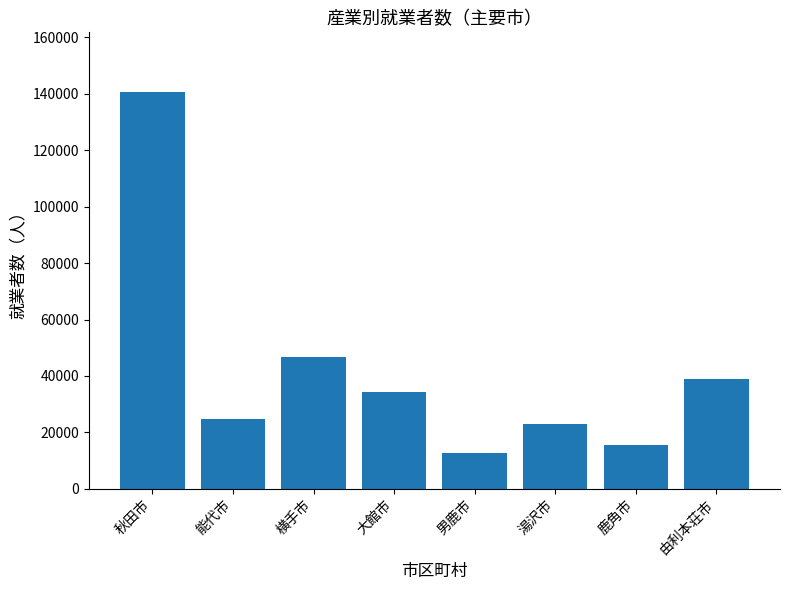

Which category has the lowest value across all series?

男鹿市